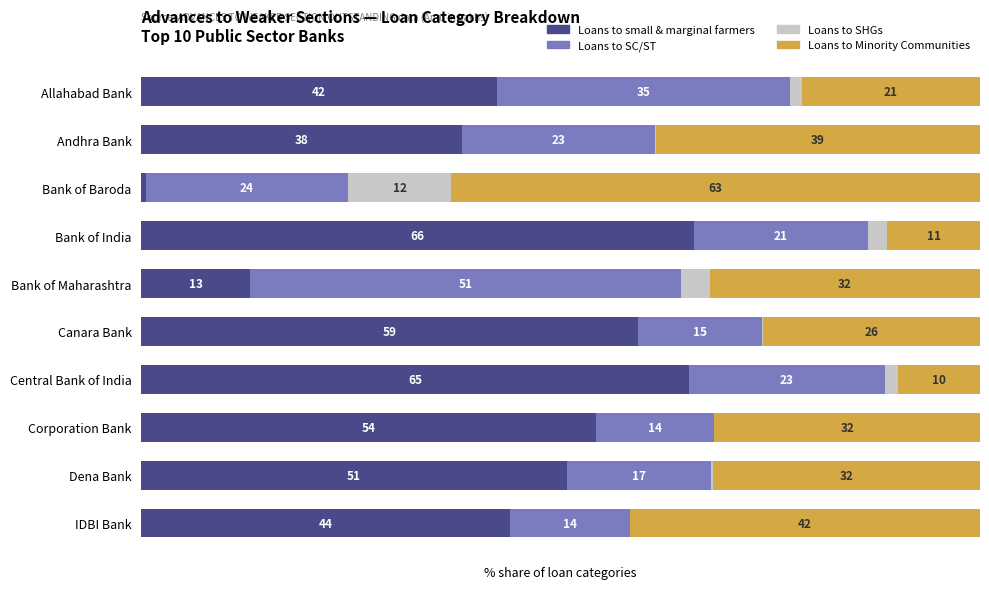

What is the value of the Loans to SHGs bar at the 2nd from the left?

0.1